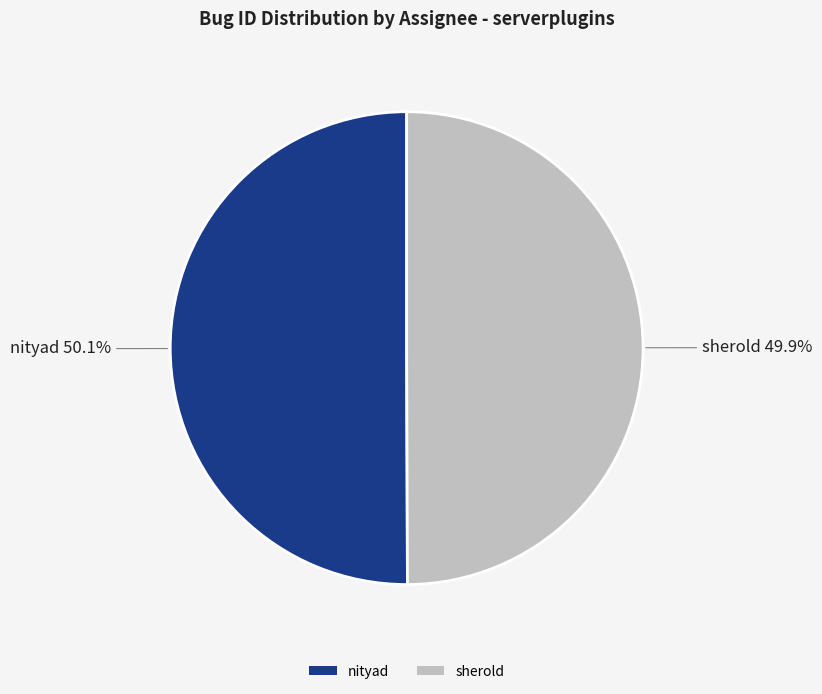

Is there any slice that represents more than half of the pie?

Yes